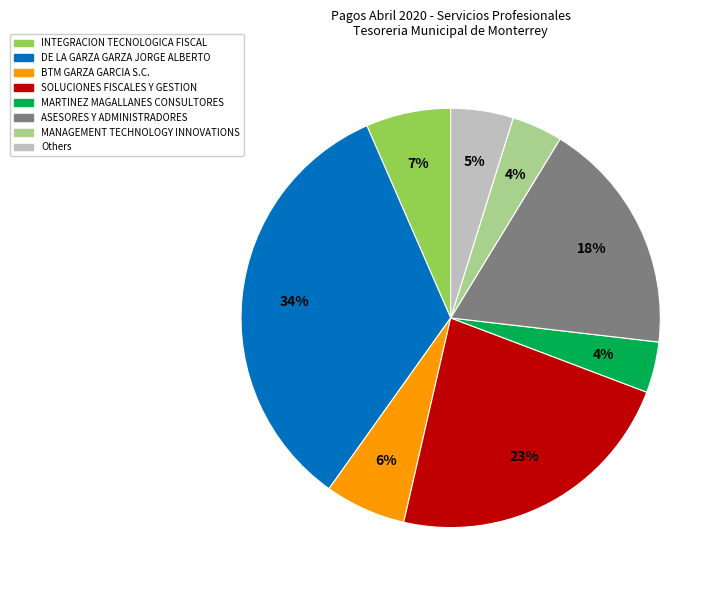

To the nearest percent, what is the average slice percentage?

12%